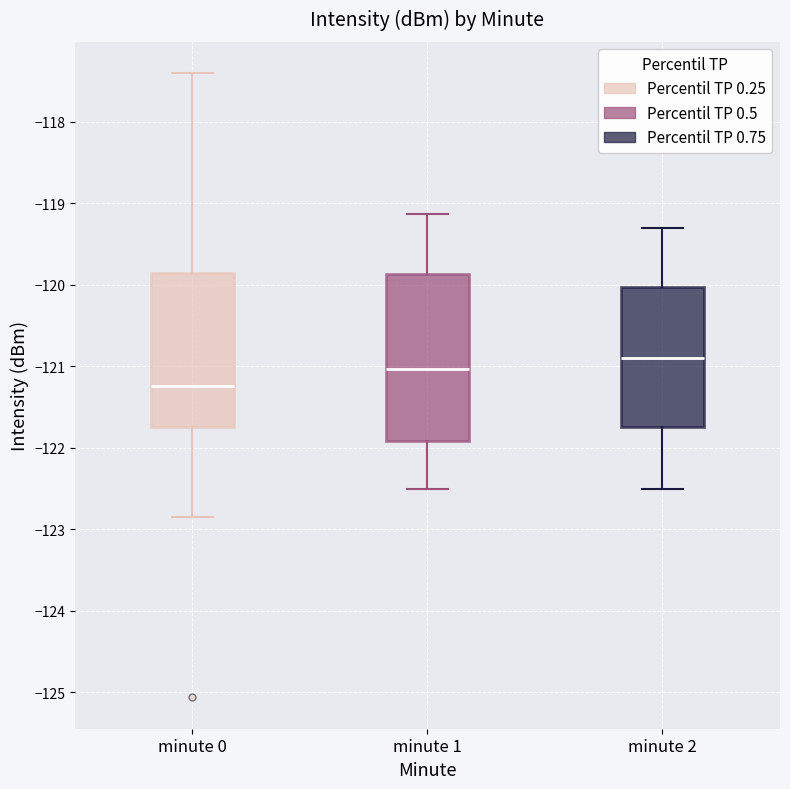

Which box has the highest median line?

minute 2